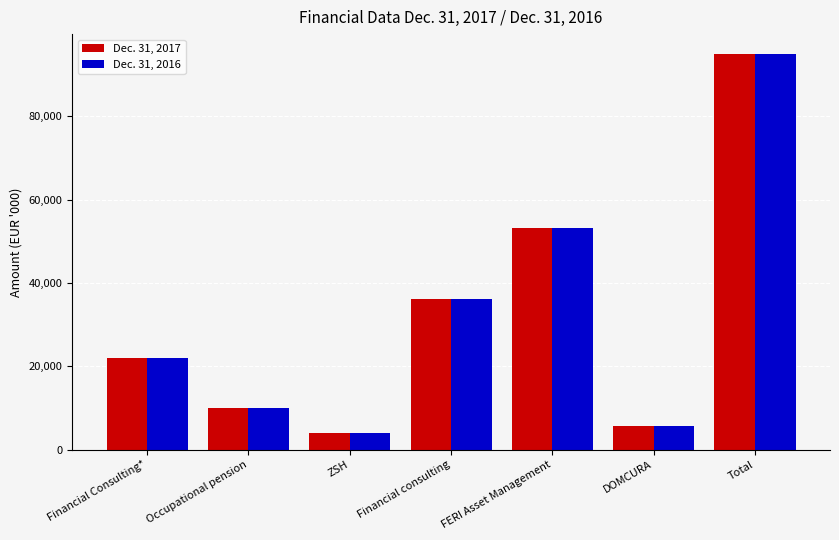

What is the value of the Dec. 31, 2017 bar at the 1st from the left?

22042